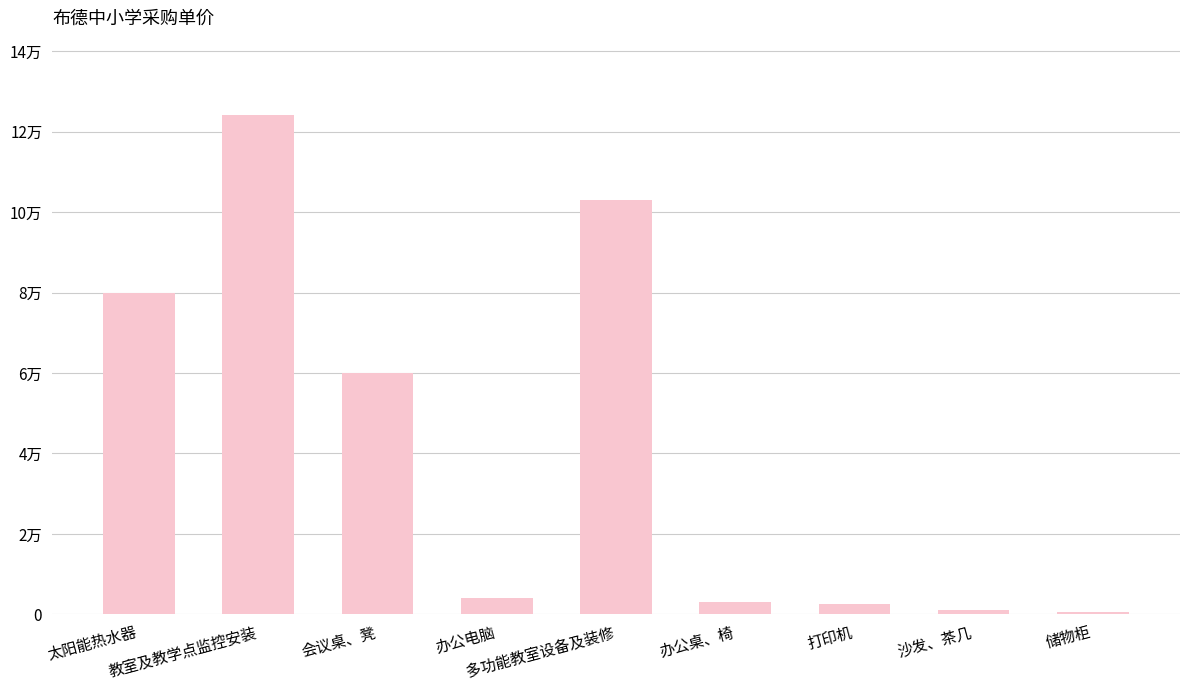

What position from the left is 教室及教学点监控安装?

2